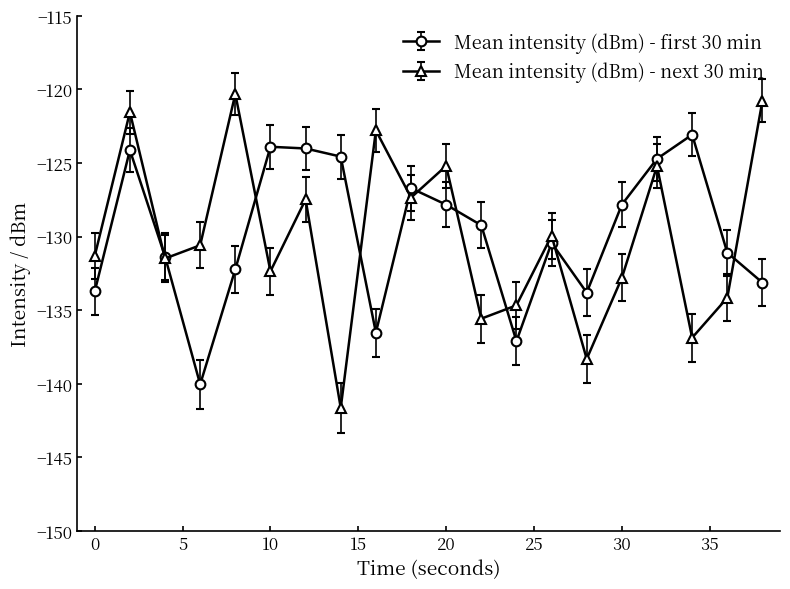

What is the greatest value displayed?

-120.3